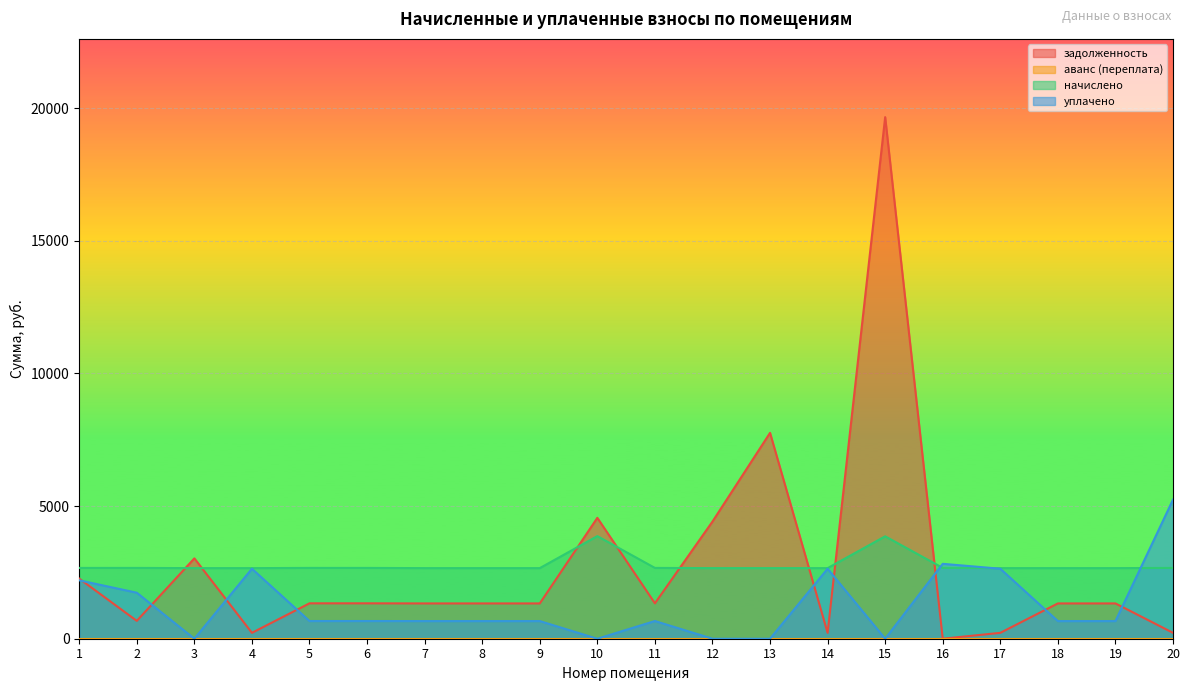

What is the greatest value displayed?

19662.4